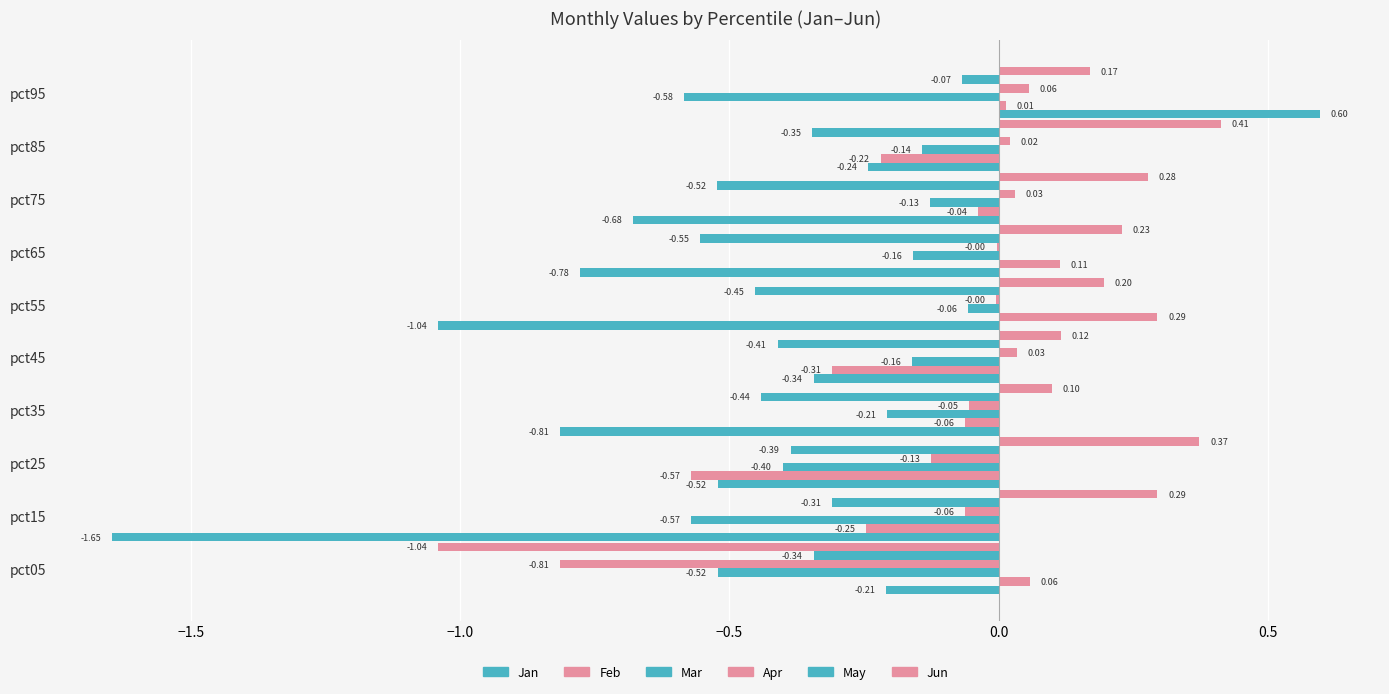

Reading left to right, transcribe all the data shown in this chart.

Jan: -0.2	-1.6	-0.5	-0.8	-0.3	-1.0	-0.8	-0.7	-0.2	0.6
Feb: 0.1	-0.2	-0.6	-0.1	-0.3	0.3	0.1	-0.0	-0.2	0.0
Mar: -0.5	-0.6	-0.4	-0.2	-0.2	-0.1	-0.2	-0.1	-0.1	-0.6
Apr: -0.8	-0.1	-0.1	-0.1	0.0	-0.0	-0.0	0.0	0.0	0.1
May: -0.3	-0.3	-0.4	-0.4	-0.4	-0.5	-0.6	-0.5	-0.3	-0.1
Jun: -1.0	0.3	0.4	0.1	0.1	0.2	0.2	0.3	0.4	0.2